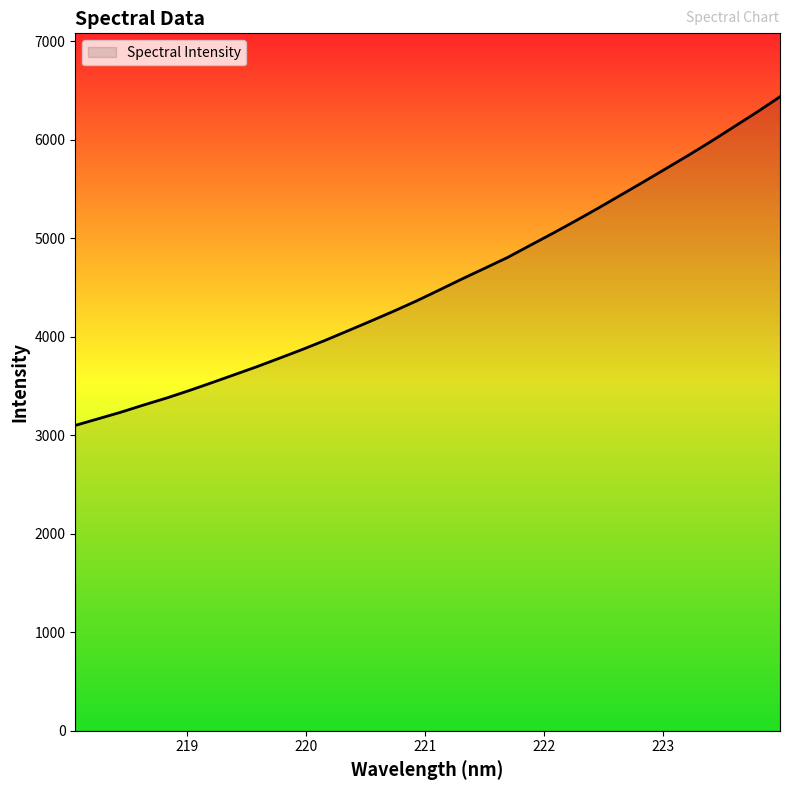

What is the smallest value displayed?

3099.7